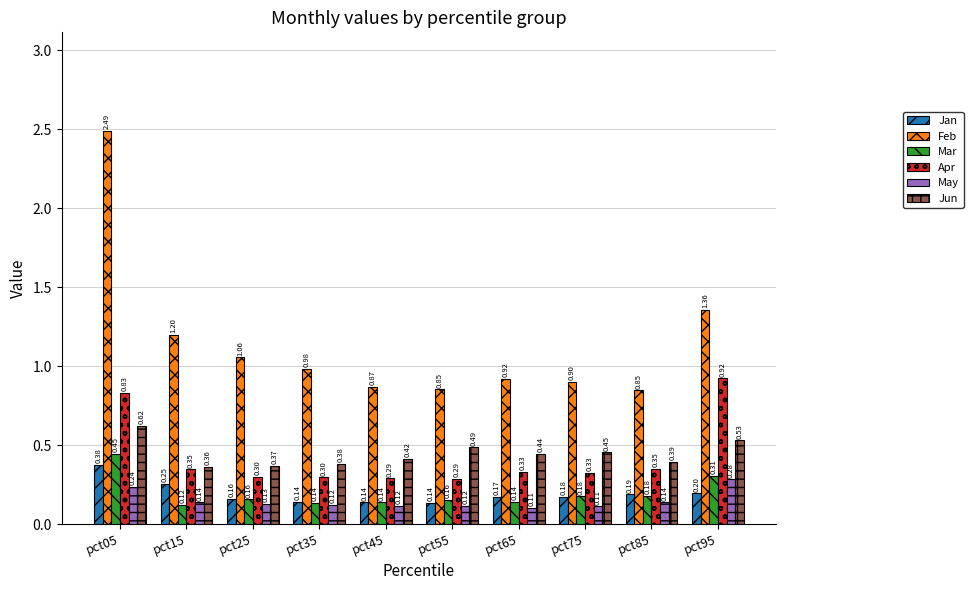

The value of Mar at pct55 is 0.2. True or false?

True